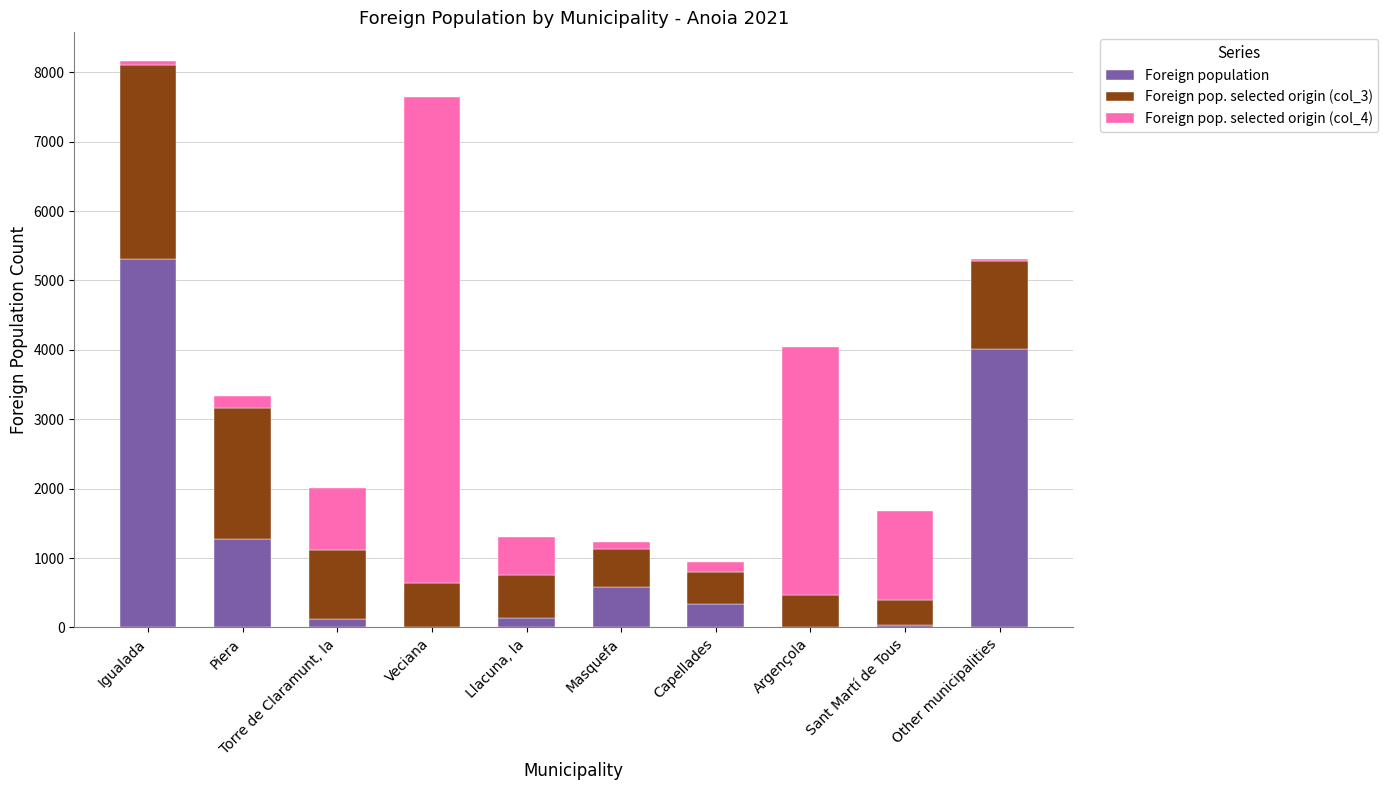

The value of Foreign population at Piera is 809. True or false?

False